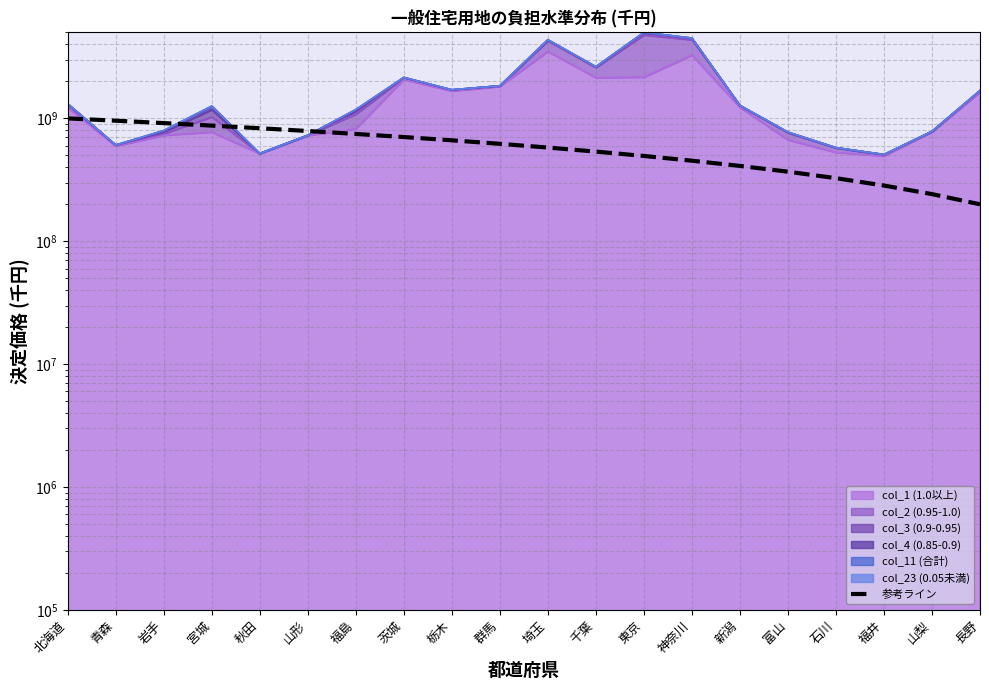

How many data points are less than 621052631?

10